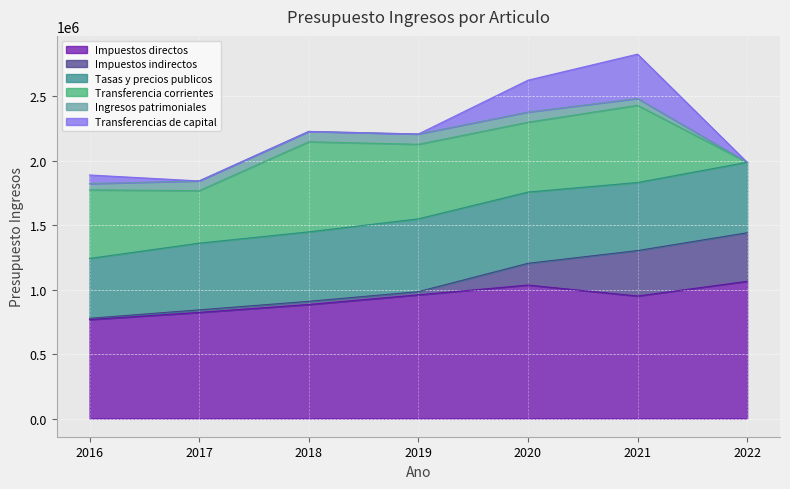

At how many categories does at least one series exceed 175091?

7